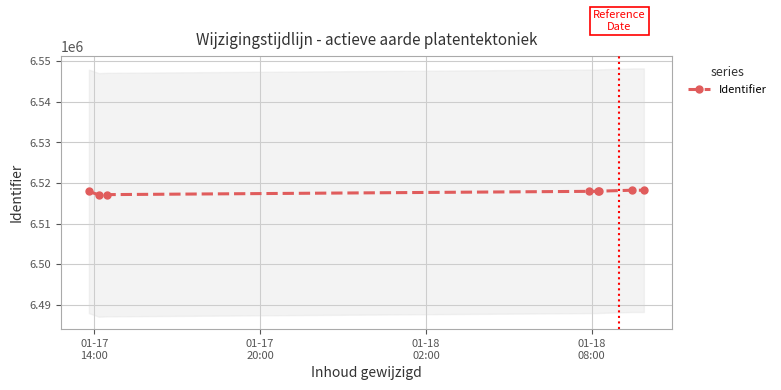

What is the value of the Identifier point at the 5th from the left?

6517973